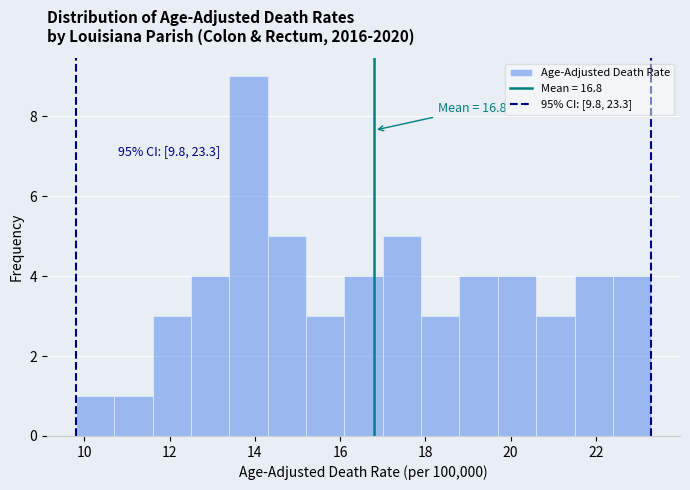

Over which range of the x-axis is the bar tallest?

13.4 to 14.3